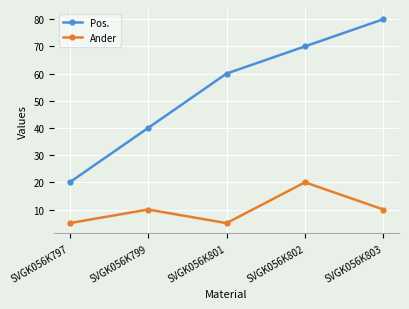

True or false: Pos. and Ander cross at least once.

False